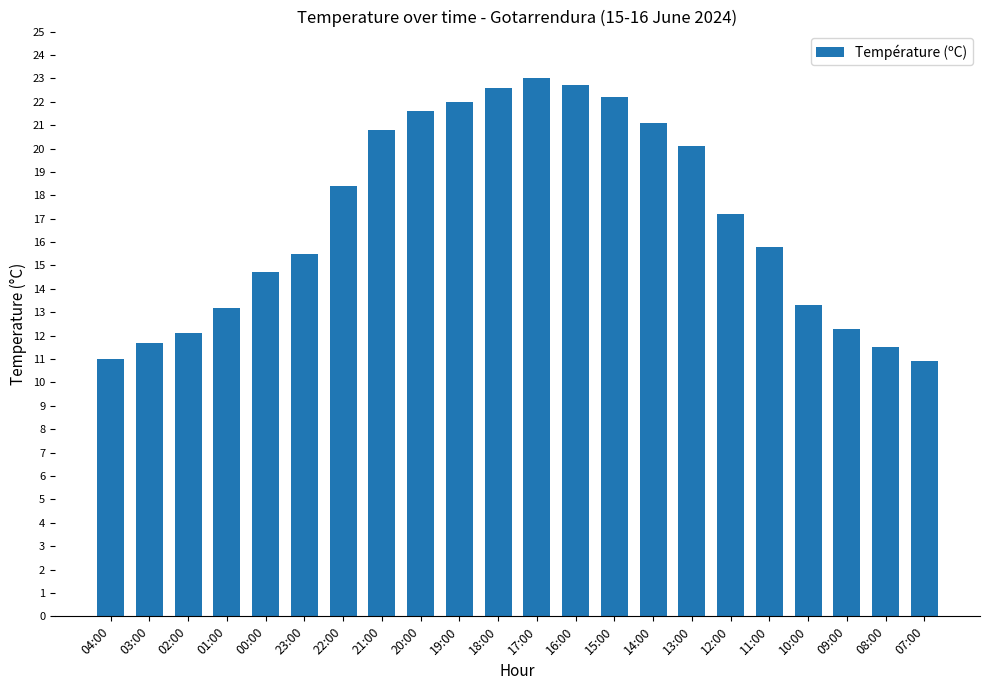

What is the ratio of the value at 08:00 to the value at 16:00?

0.5